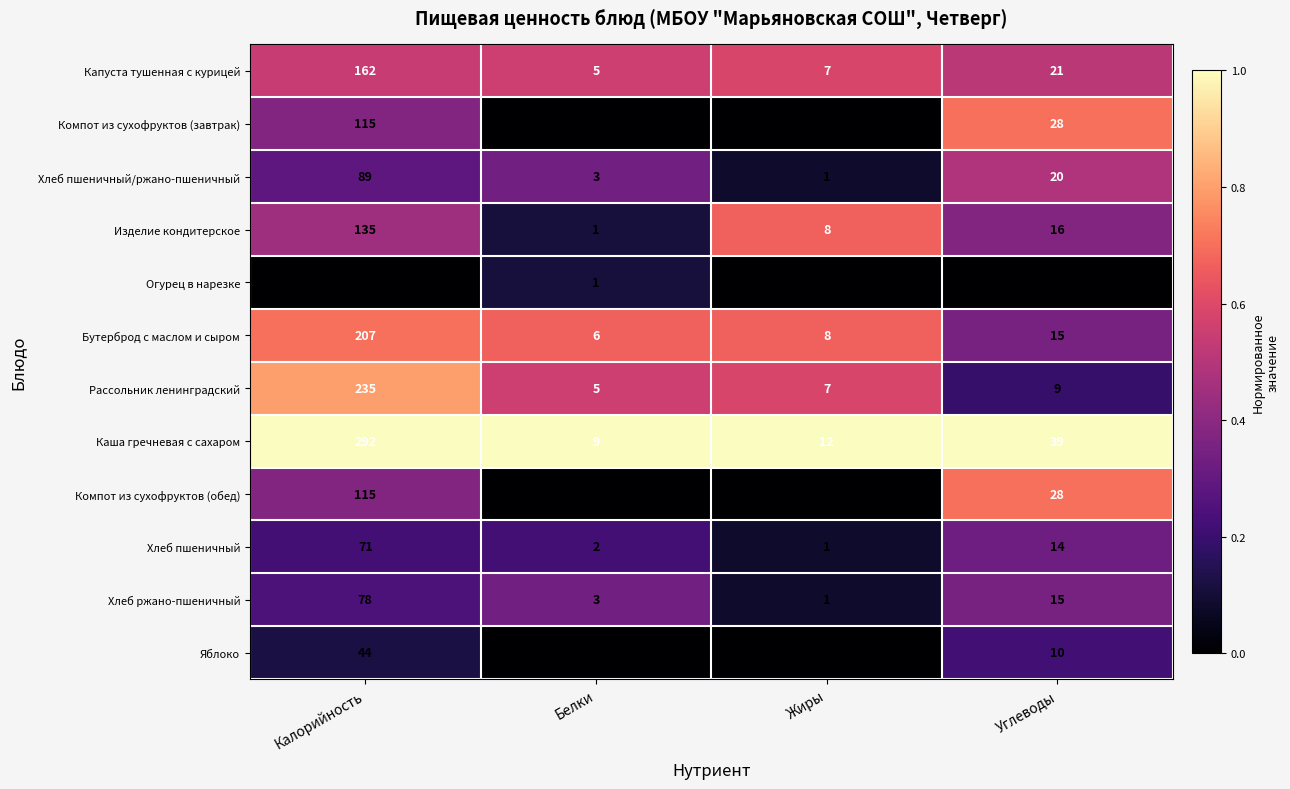

At which category is the sum across all series the highest?

Калорийность